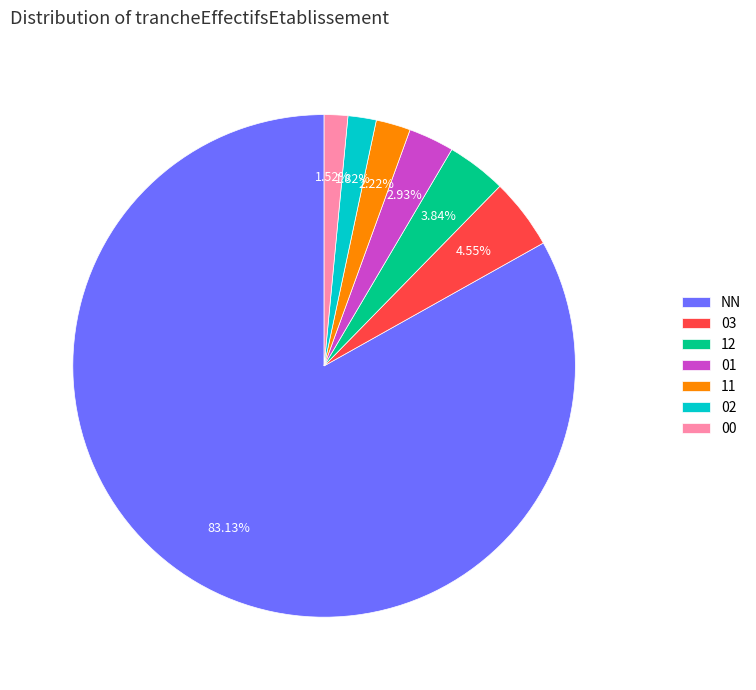

Do 03 and 11 together represent more than half of the pie?

No